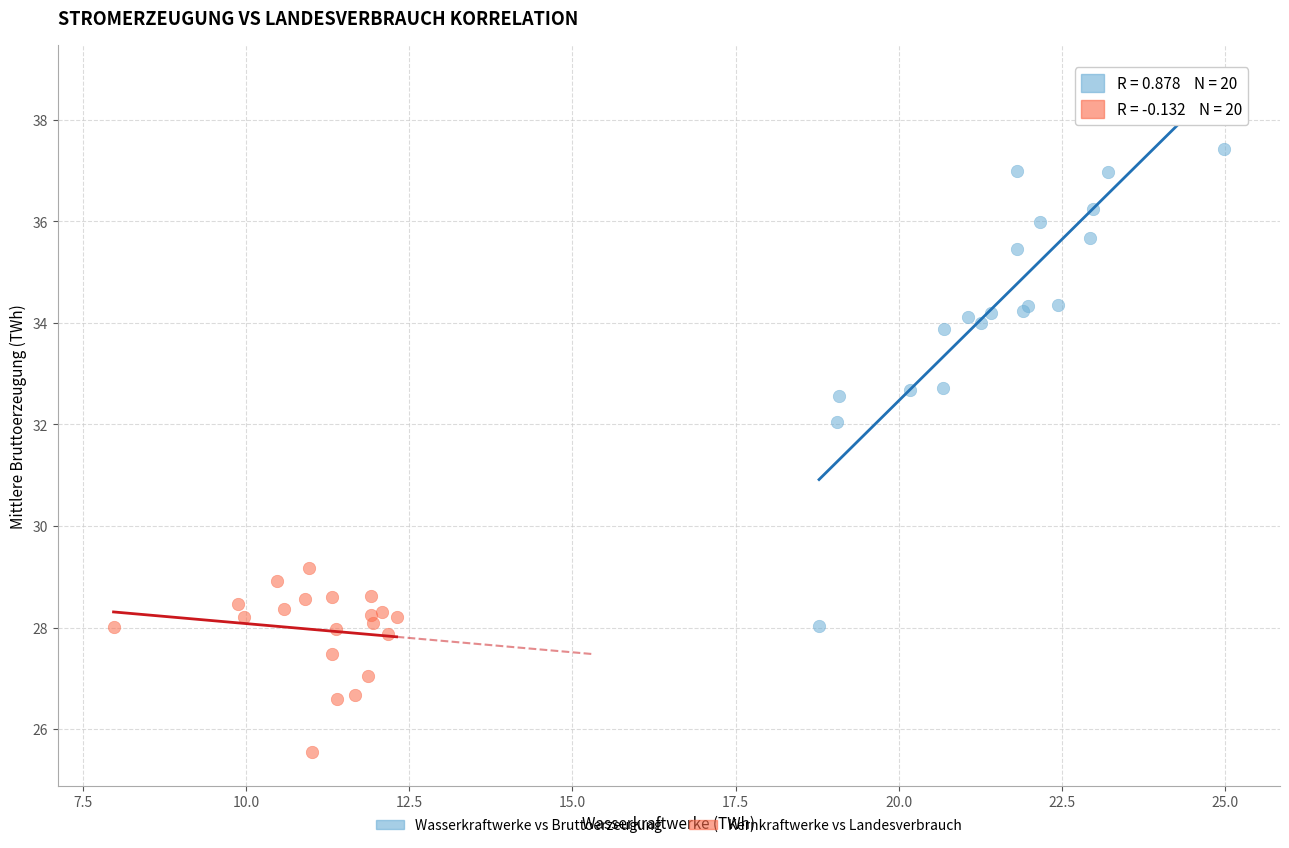

Which series contains the lowest Y value?

Kernkraftwerke vs Landesverbrauch